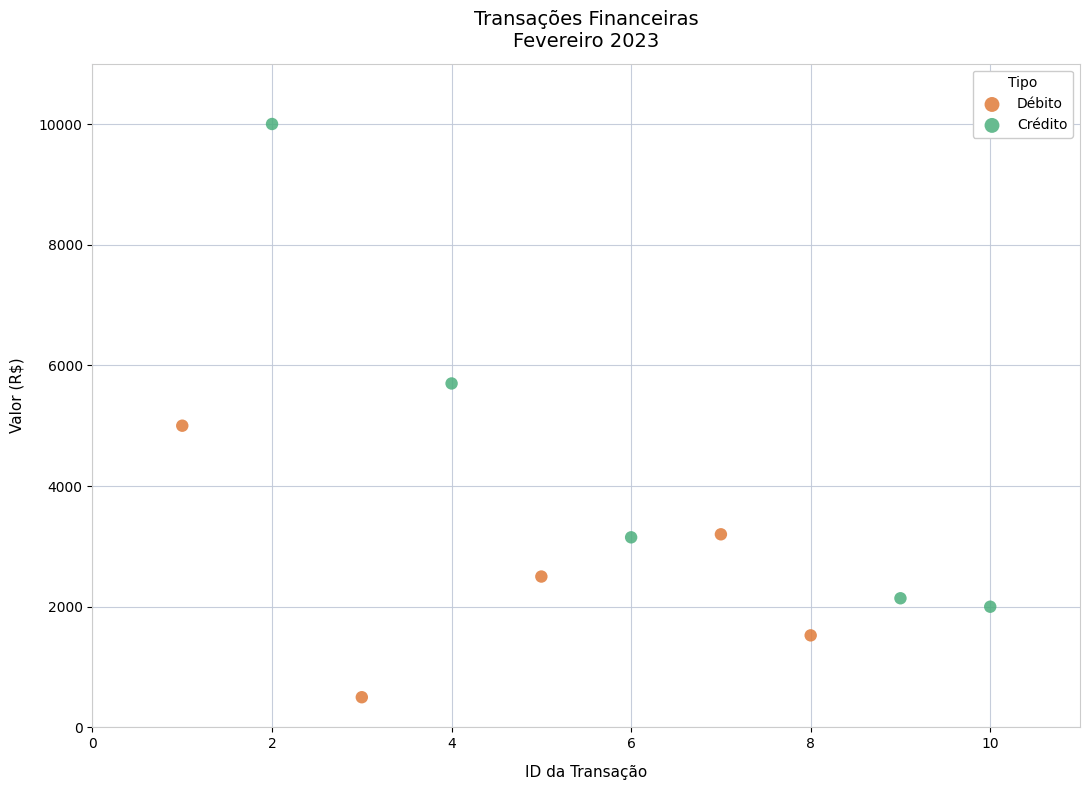

Which series has the widest spread of Y values?

Crédito